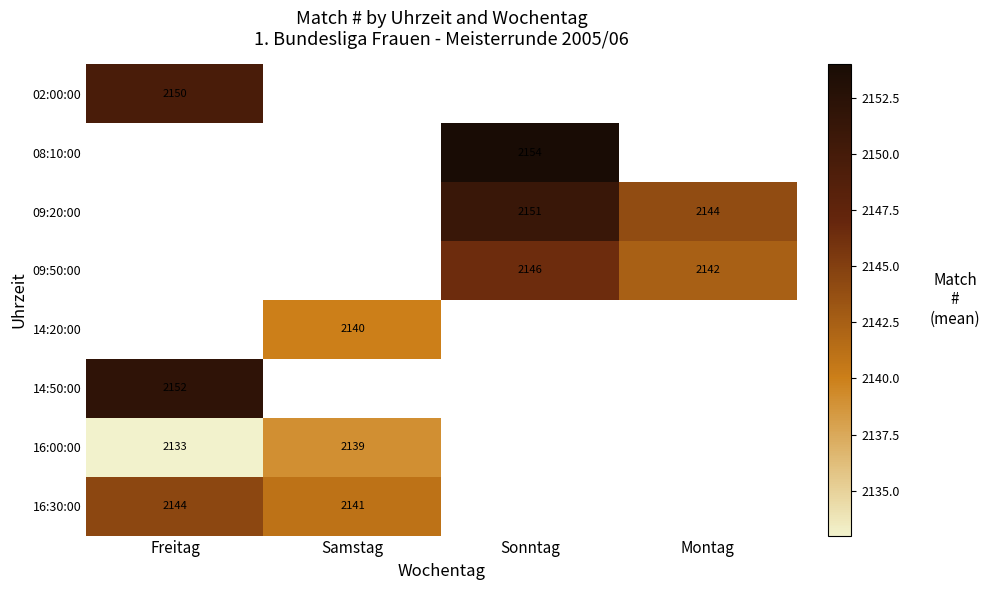

The 14:50:00 series shows 2152.0 at Freitag. True or false?

True